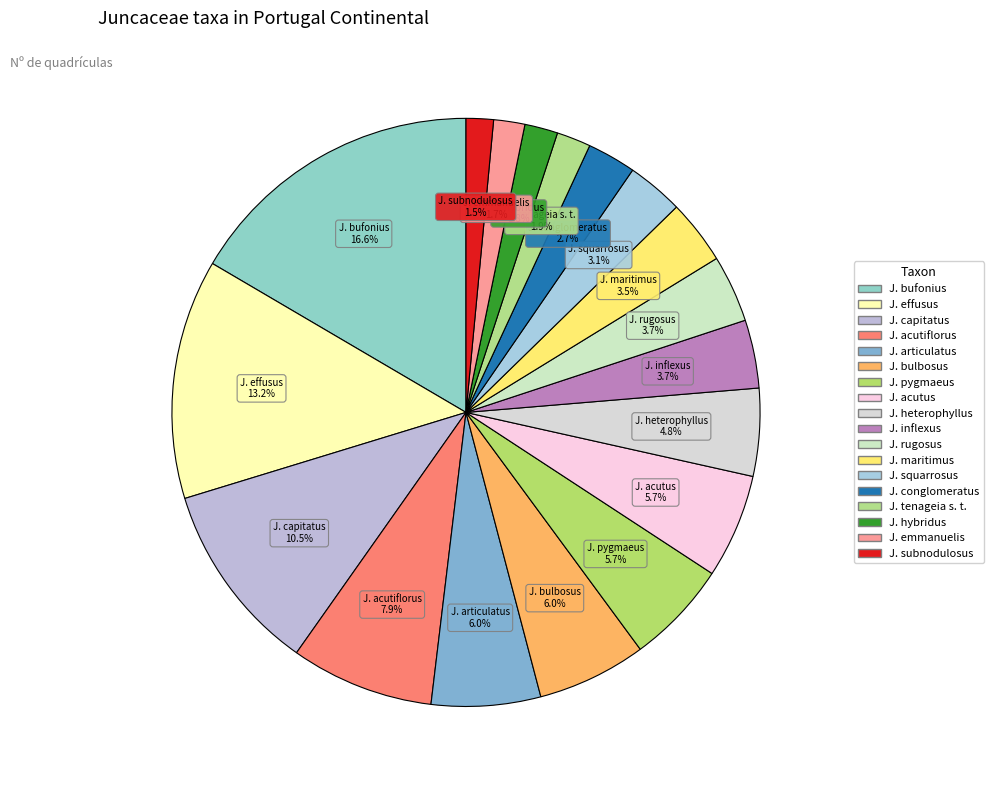

To the nearest percent, what is the difference between the largest and smallest slice percentages?

15%